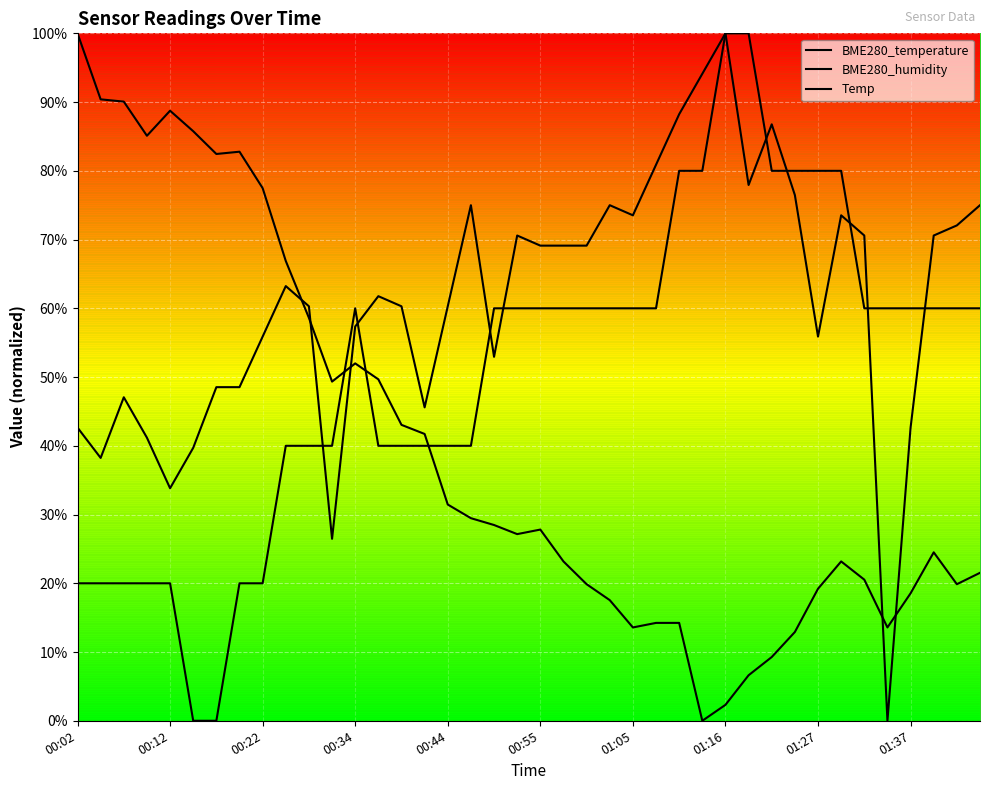

Reading left to right, extract all data points from this chart.

BME280_temperature: 00:02=0.4	00:04=0.4	00:07=0.5	00:09=0.4	00:12=0.3	00:14=0.4	00:17=0.5	00:19=0.5	00:22=0.6	00:27=0.6	00:29=0.6	00:32=0.3	00:34=0.6	00:37=0.6	00:39=0.6	00:42=0.5	00:44=0.6	00:47=0.7	00:50=0.5	00:52=0.7	00:55=0.7	00:57=0.7	01:00=0.7	01:03=0.7	01:05=0.7	01:07=0.8	01:10=0.9	01:13=0.9	01:16=1.0	01:18=0.8	01:21=0.9	01:24=0.8	01:27=0.6	01:30=0.7	01:32=0.7	01:35=0.0	01:37=0.4	01:40=0.7	01:42=0.7	01:45=0.7
BME280_humidity: 00:02=1.0	00:04=0.9	00:07=0.9	00:09=0.9	00:12=0.9	00:14=0.9	00:17=0.8	00:19=0.8	00:22=0.8	00:27=0.7	00:29=0.6	00:32=0.5	00:34=0.5	00:37=0.5	00:39=0.4	00:42=0.4	00:44=0.3	00:47=0.3	00:50=0.3	00:52=0.3	00:55=0.3	00:57=0.2	01:00=0.2	01:03=0.2	01:05=0.1	01:07=0.1	01:10=0.1	01:13=0.0	01:16=0.0	01:18=0.1	01:21=0.1	01:24=0.1	01:27=0.2	01:30=0.2	01:32=0.2	01:35=0.1	01:37=0.2	01:40=0.2	01:42=0.2	01:45=0.2
Temp: 00:02=0.2	00:04=0.2	00:07=0.2	00:09=0.2	00:12=0.2	00:14=0.0	00:17=0.0	00:19=0.2	00:22=0.2	00:27=0.4	00:29=0.4	00:32=0.4	00:34=0.6	00:37=0.4	00:39=0.4	00:42=0.4	00:44=0.4	00:47=0.4	00:50=0.6	00:52=0.6	00:55=0.6	00:57=0.6	01:00=0.6	01:03=0.6	01:05=0.6	01:07=0.6	01:10=0.8	01:13=0.8	01:16=1.0	01:18=1.0	01:21=0.8	01:24=0.8	01:27=0.8	01:30=0.8	01:32=0.6	01:35=0.6	01:37=0.6	01:40=0.6	01:42=0.6	01:45=0.6